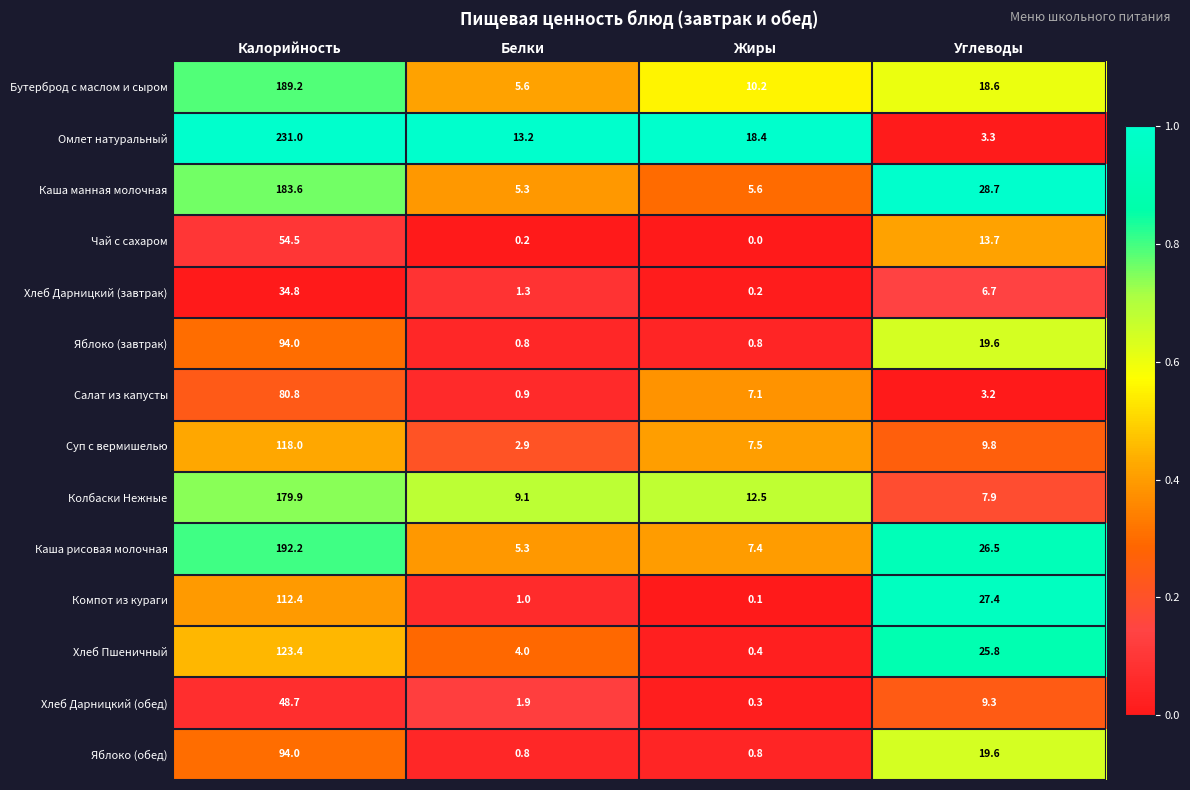

Rank the categories by Омлет натуральный value from lowest to highest.

Углеводы, Белки, Жиры, Калорийность